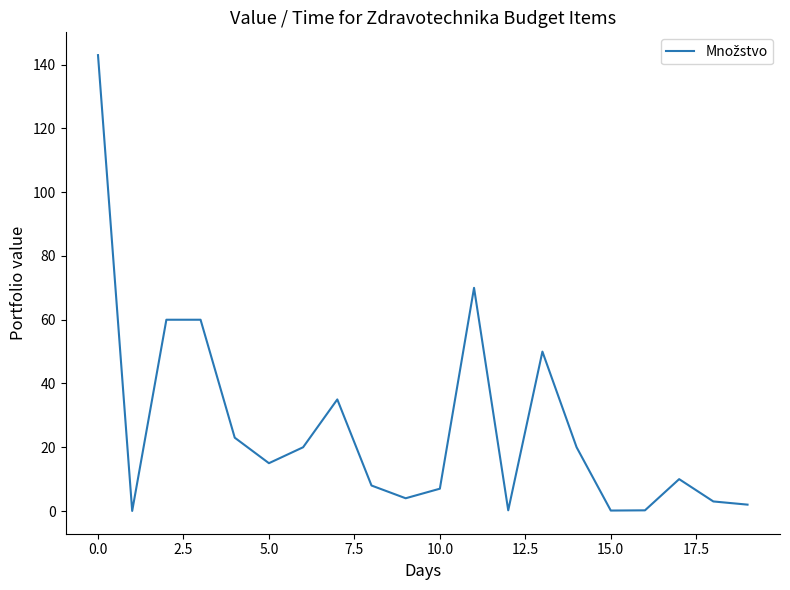

What is the difference between the maximum and minimum values?

143.0